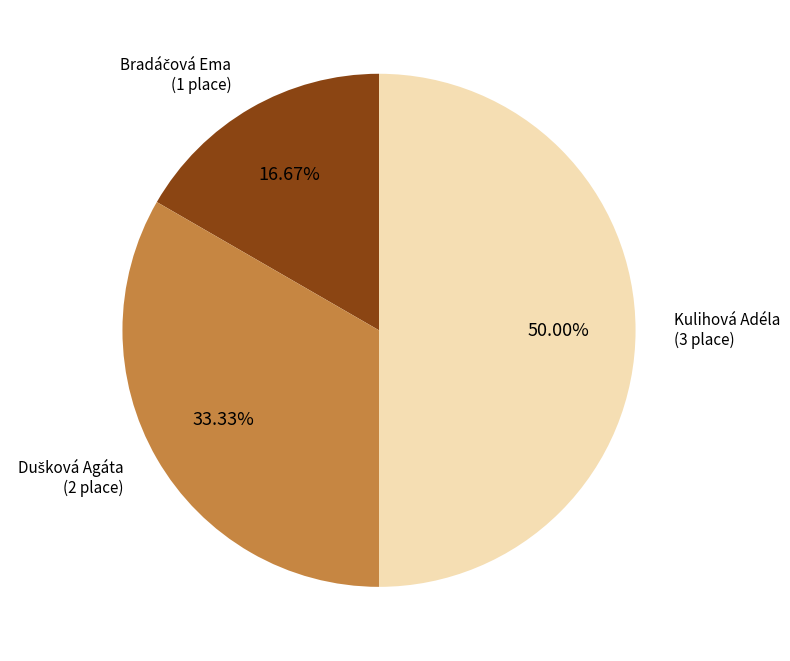

What is the largest slice in the pie chart?

Kulihová Adéla